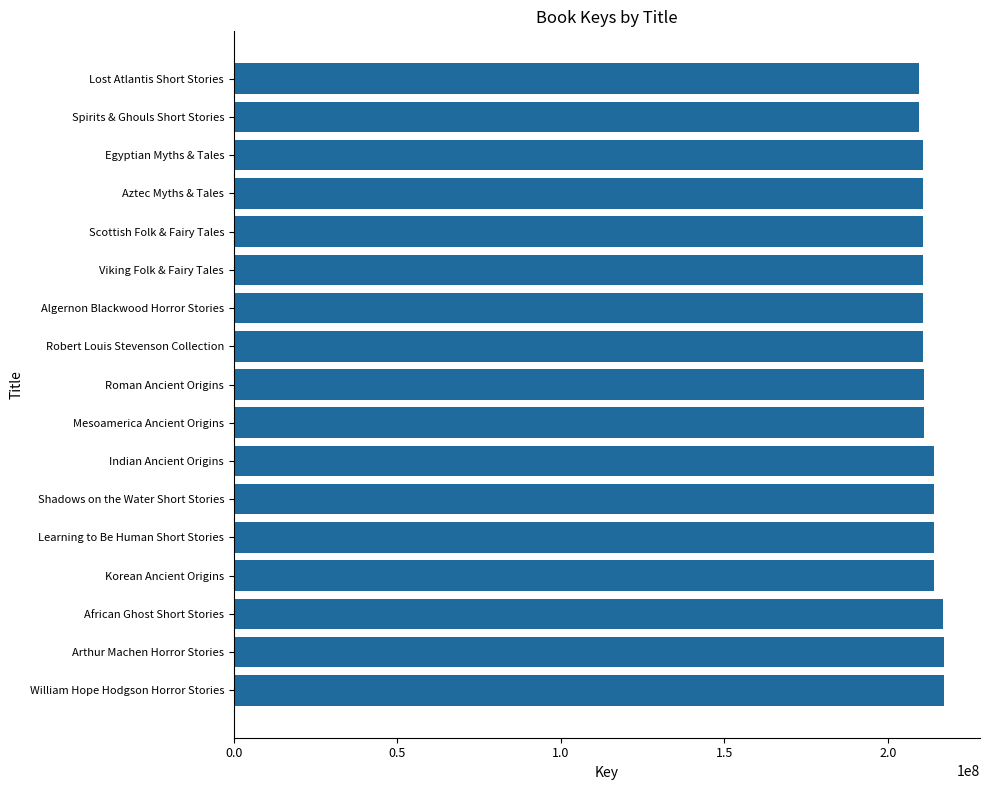

Does the chart contain stacked bars?

No